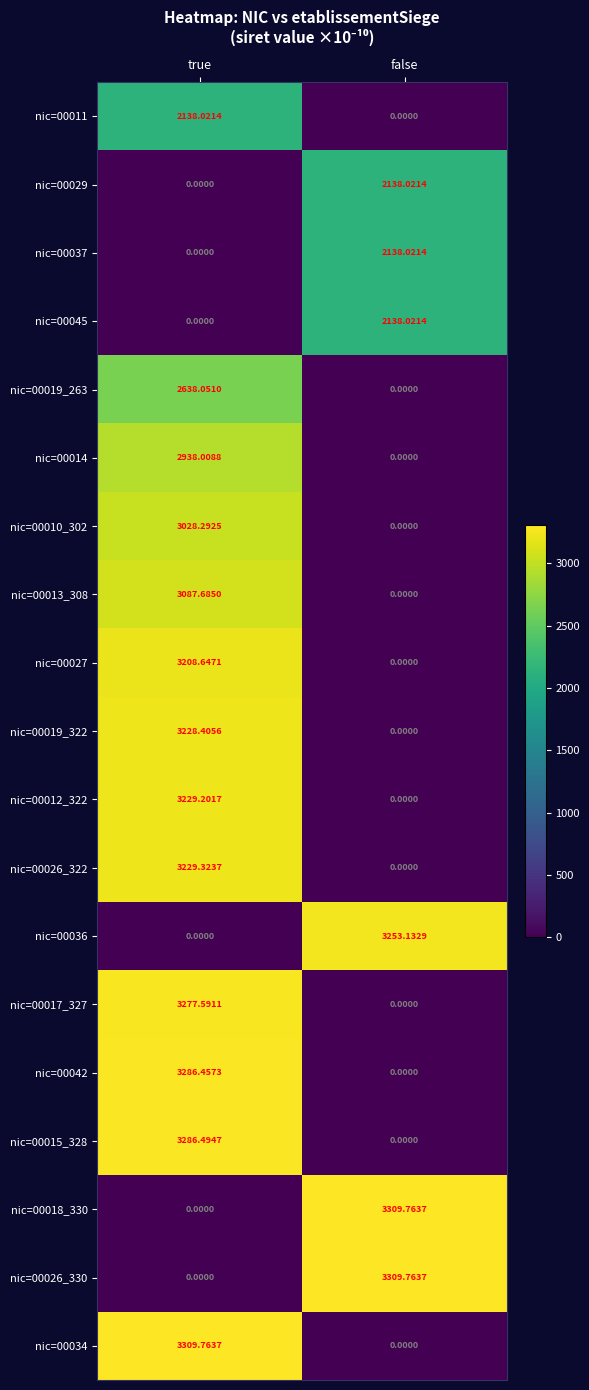

Where is nic=00034 nearest to the value 1654?

false